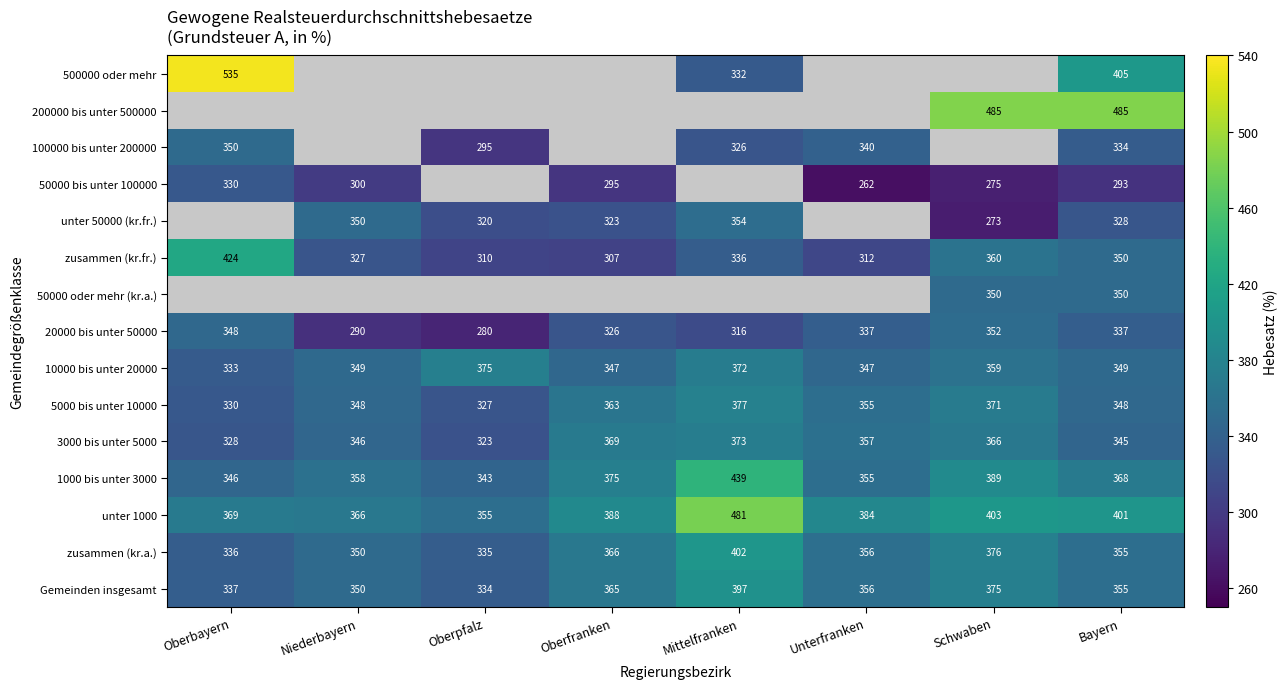

Where is unter 1000 nearest to the value 418?

Schwaben